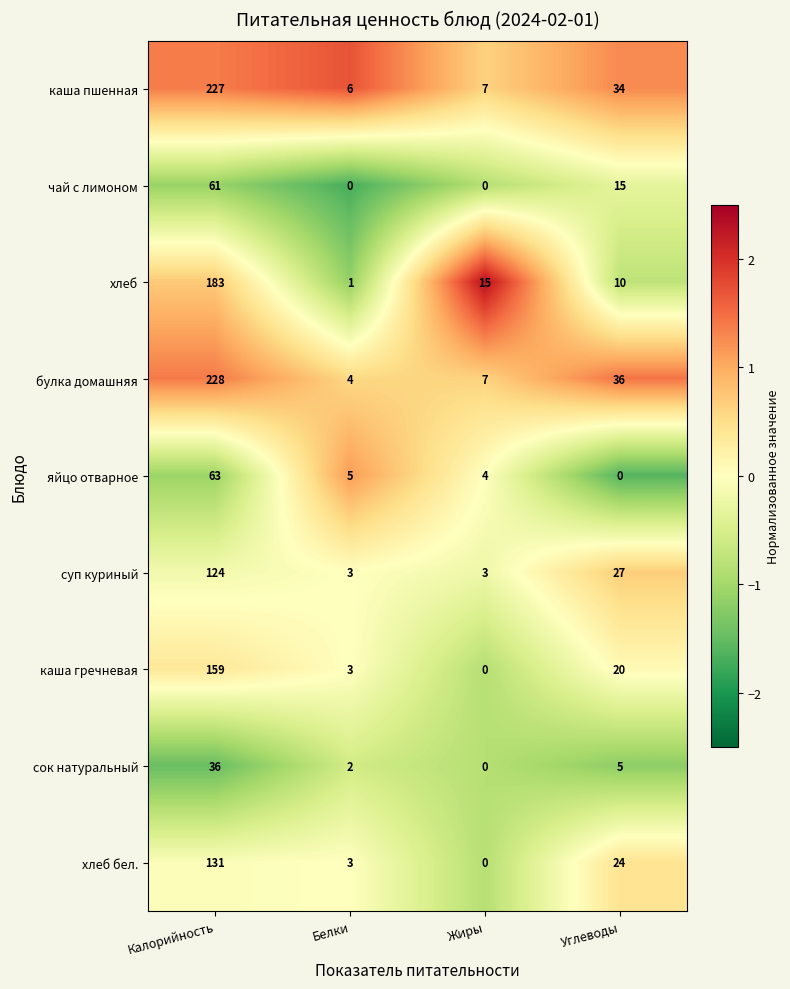

Which series changed the most between Белки and Углеводы?

булка домашняя